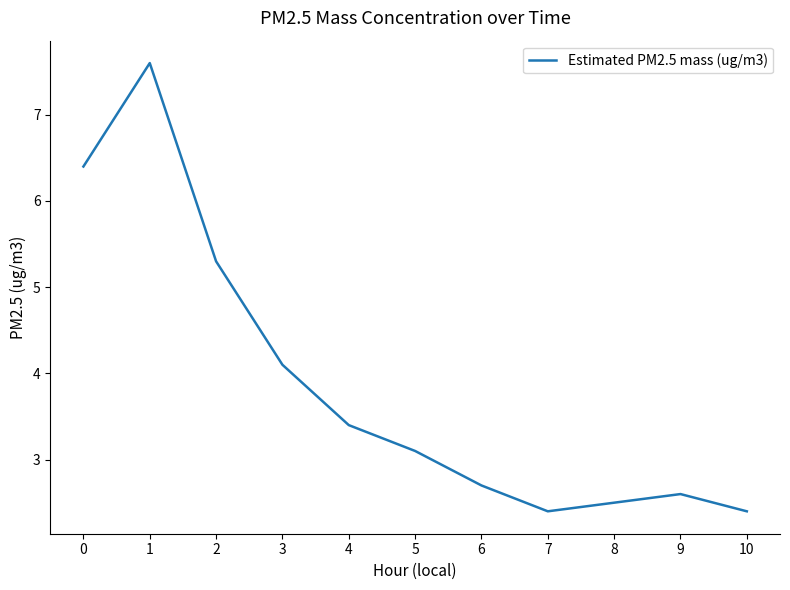

Is it true that the value at 5 is 0.9?

False